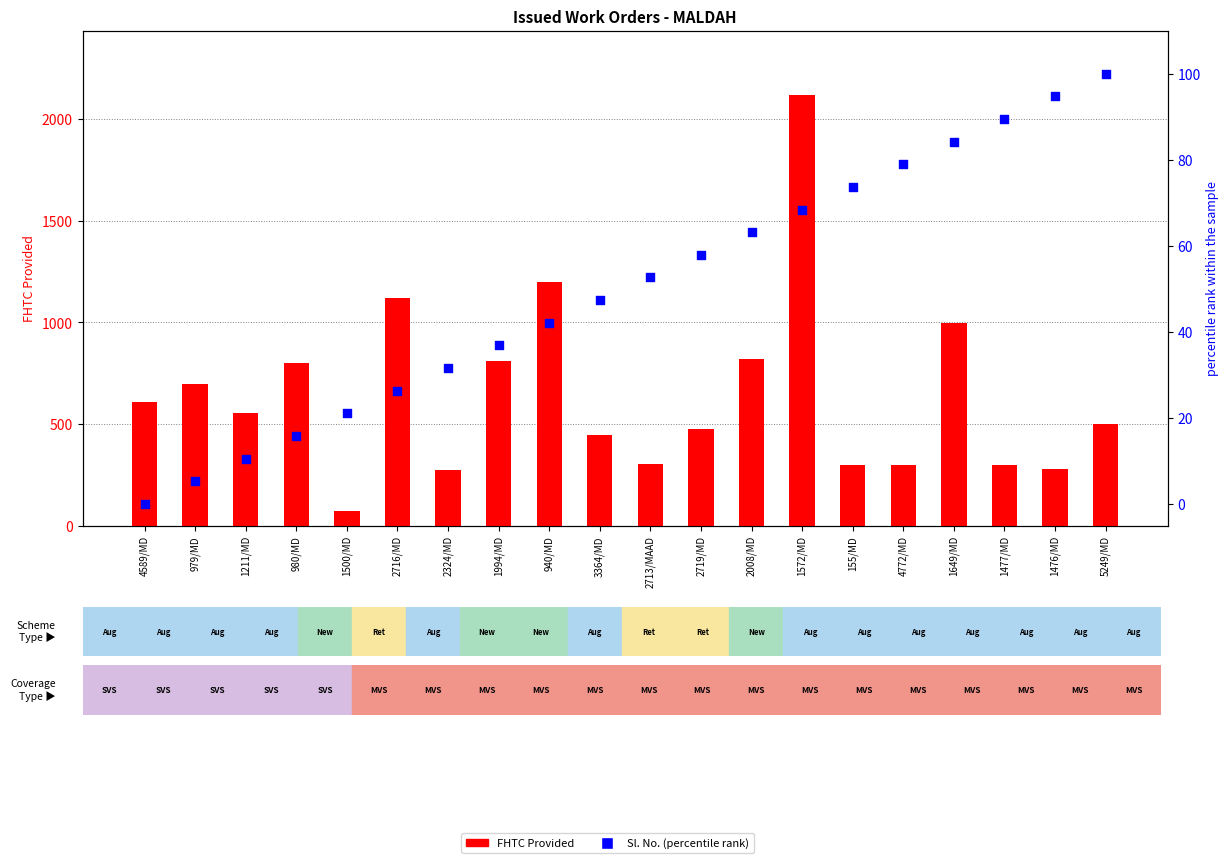

Which series contains the lowest Y value?

Sl. No. (percentile rank)